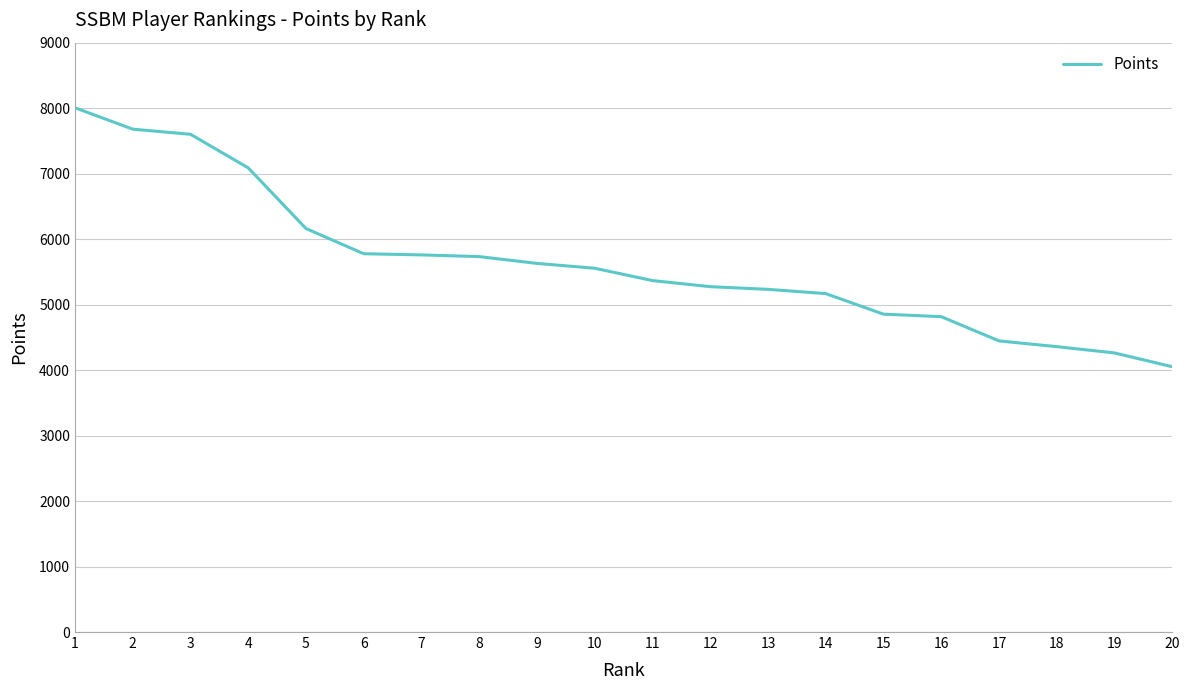

What is the minimum value shown in the chart?

4051